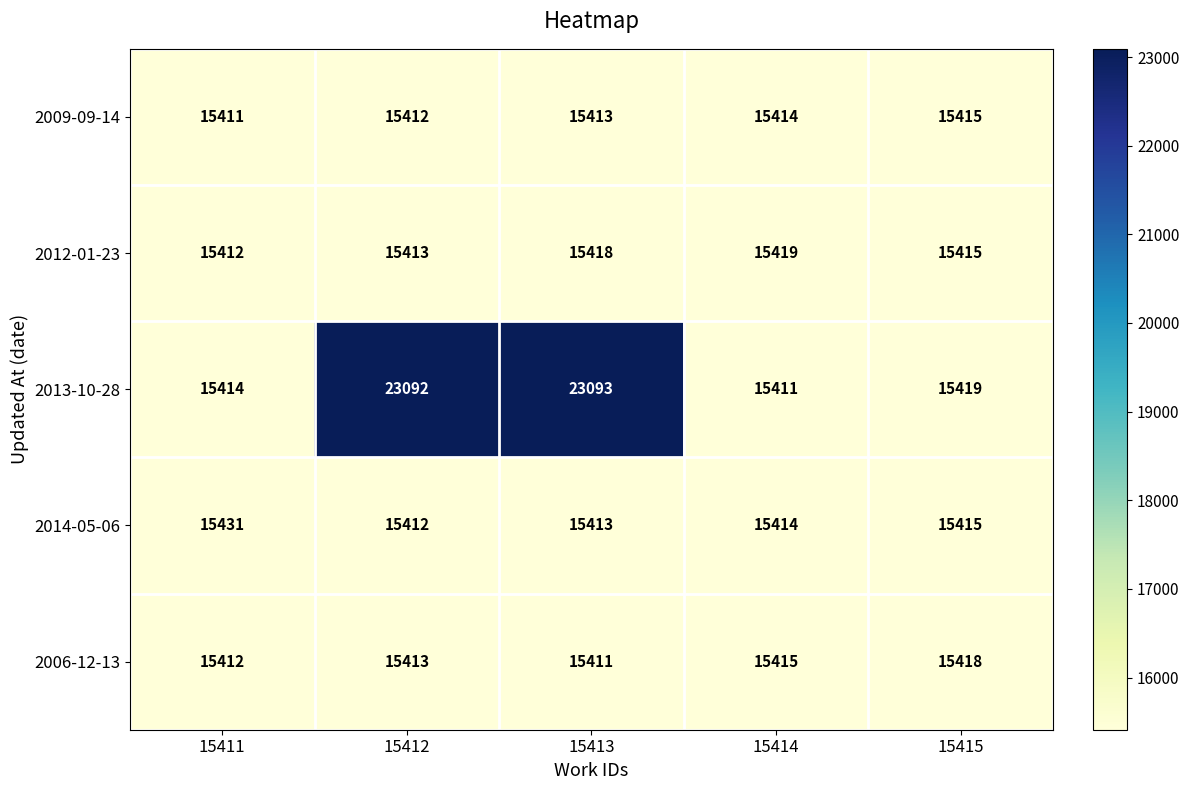

Count the 2006-12-13 values in the range 15412 to 15415.

3